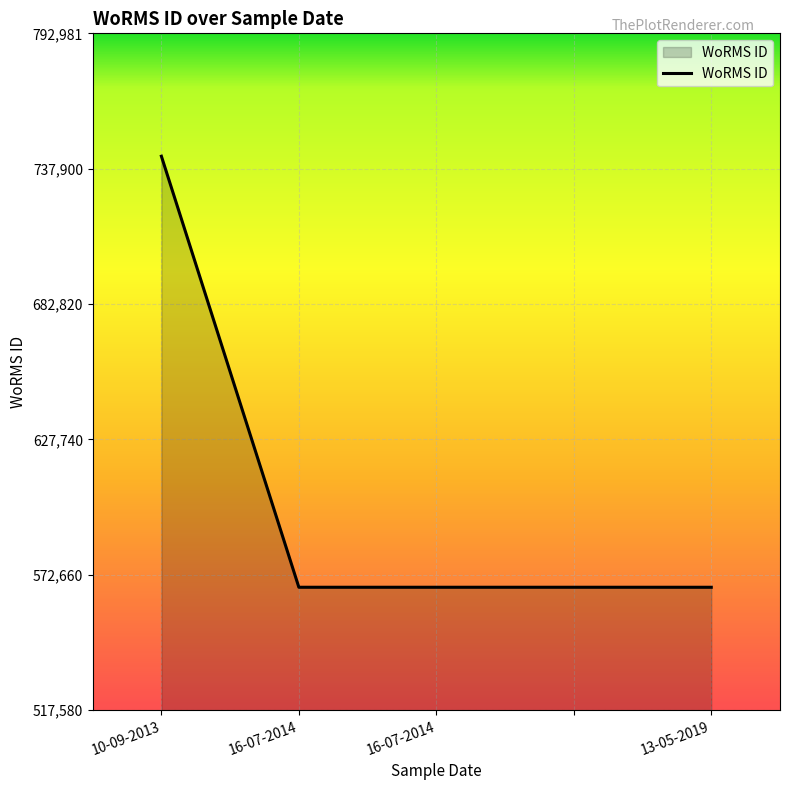

True or false: the data has more than 2 interior local peaks.

False